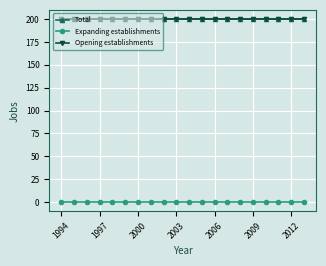

At how many categories does at least one series exceed 186?

20